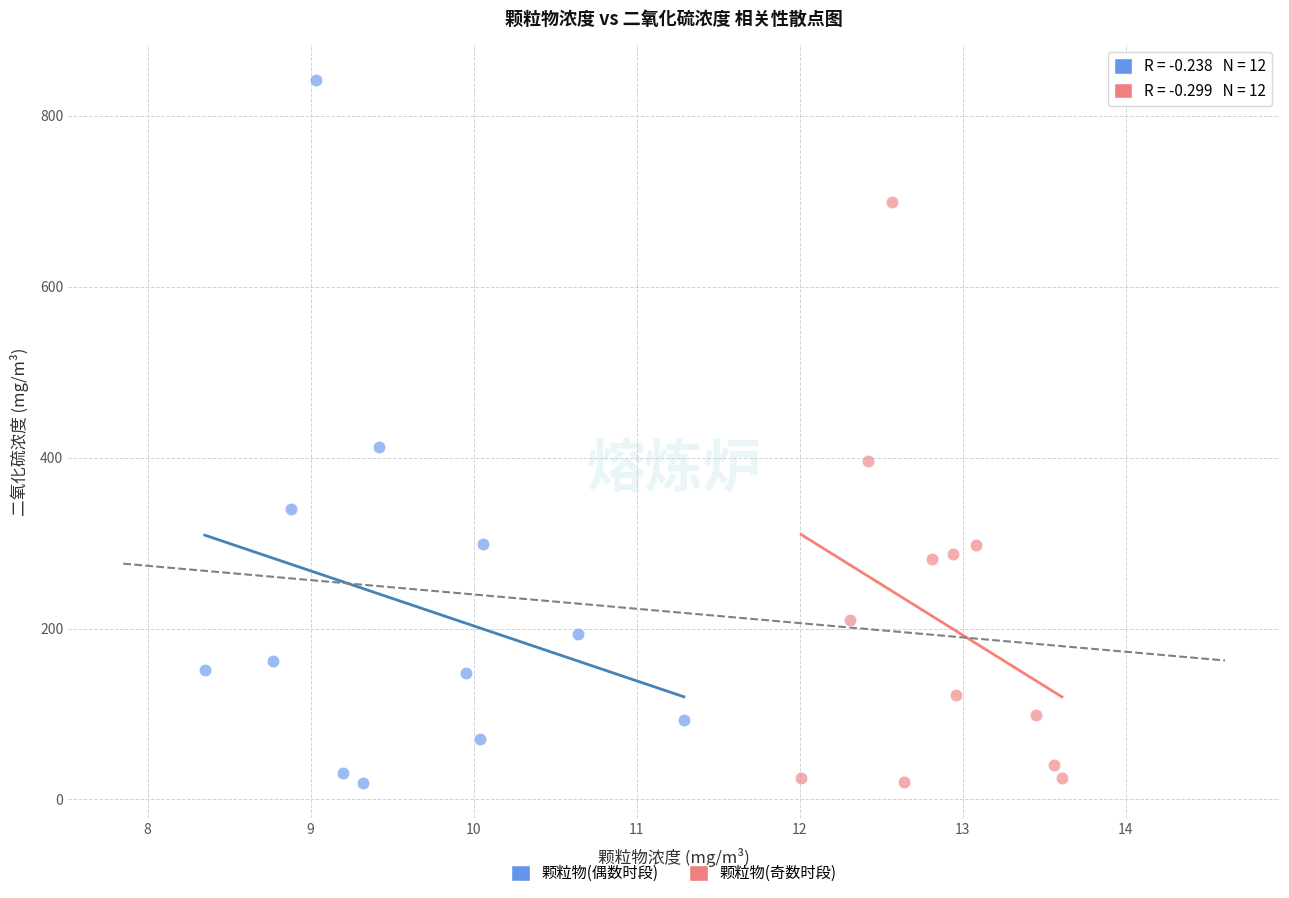

Which series has the widest spread of Y values?

颗粒物(偶数时段)